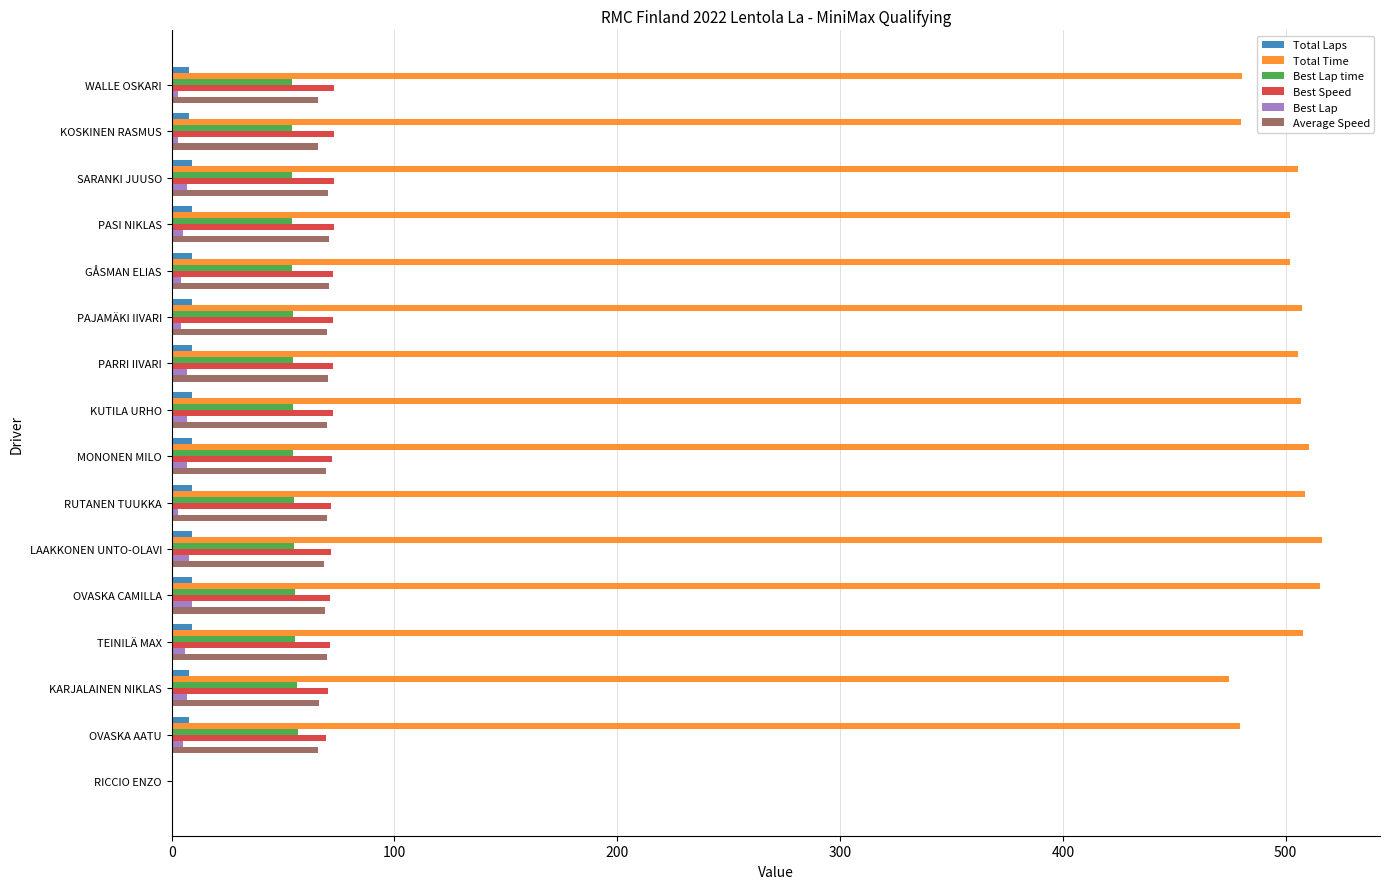

What is the sum of all Best Lap time values?

821.0